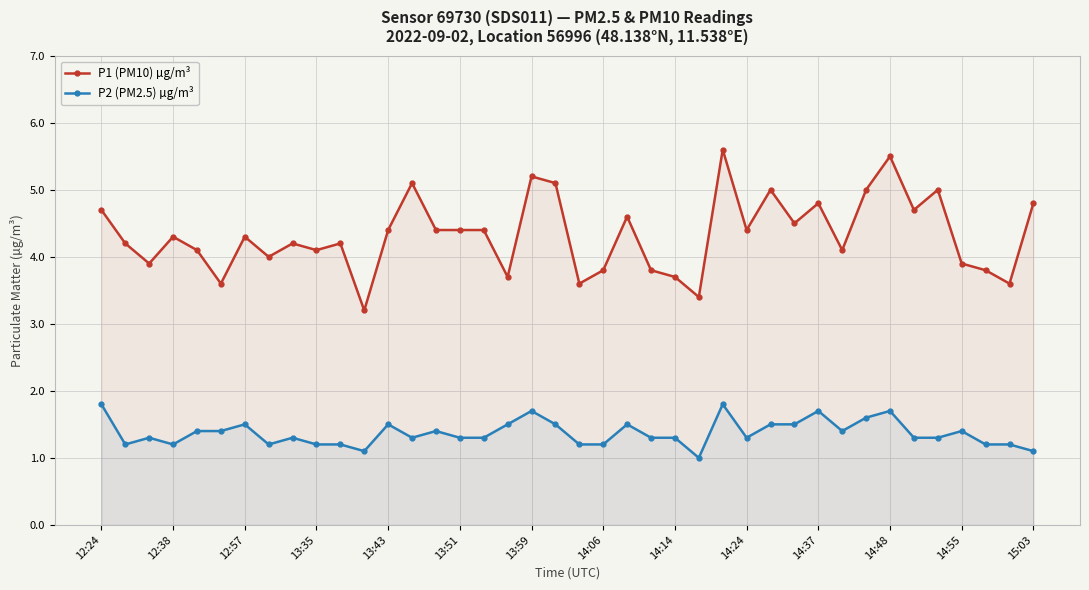

Count the number of data series in this chart.

2